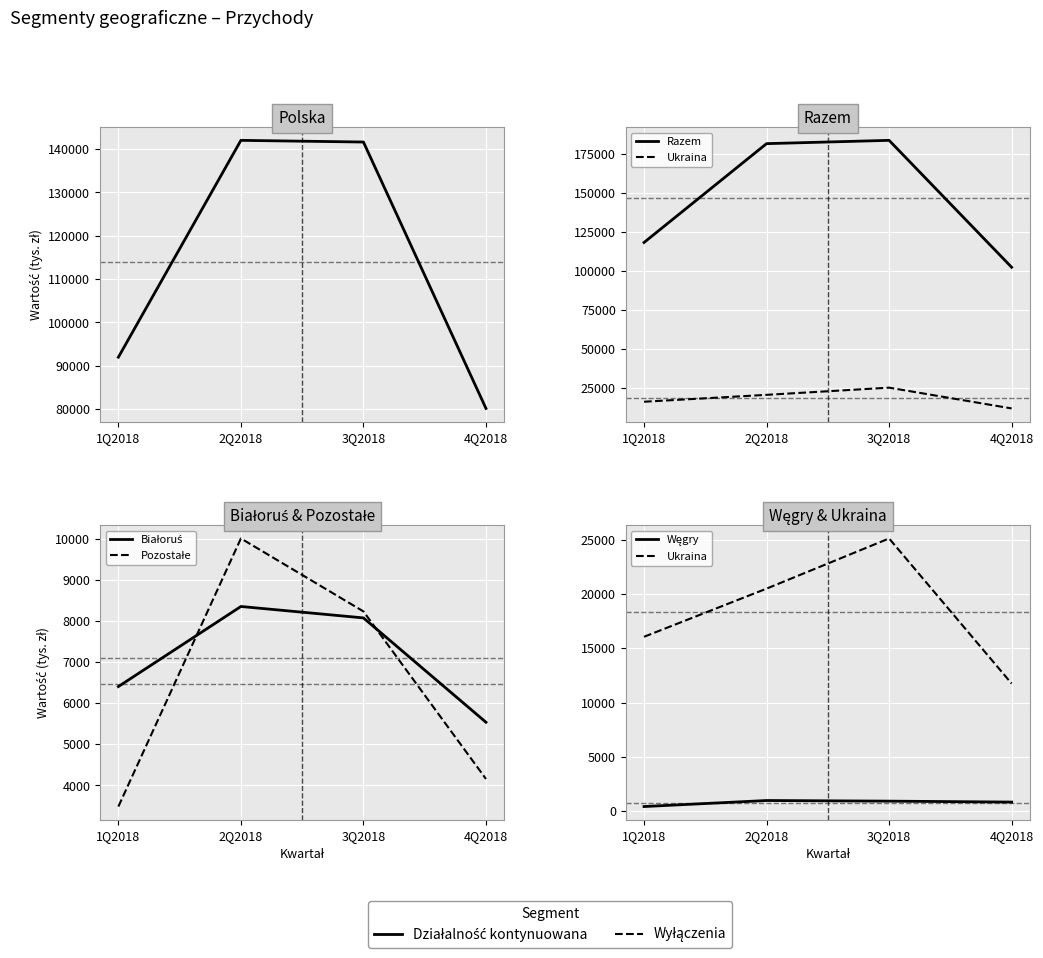

At which label is Pozostałe closest to 6748?

3Q2018